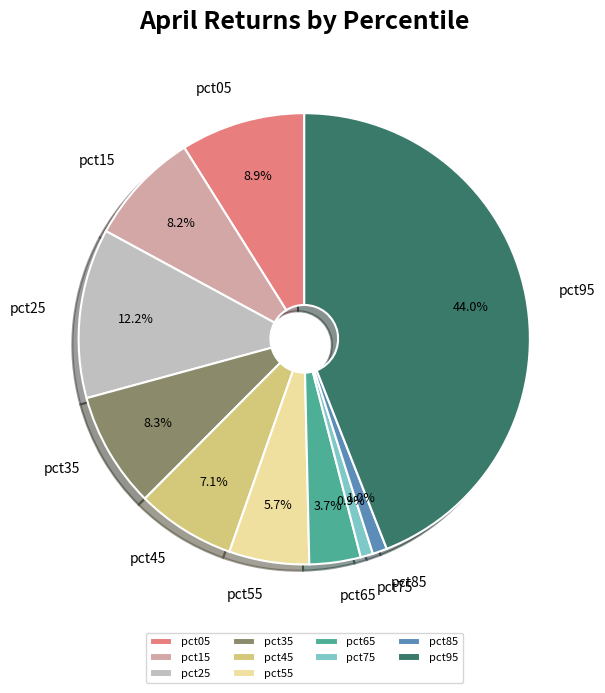

Is there a majority slice in this chart?

No